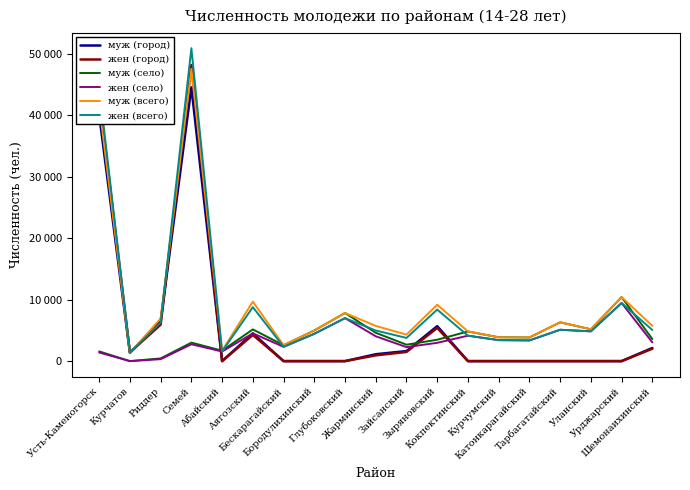

In жен (всего), how many points are higher than both neighbors (excluding endpoints)?

6